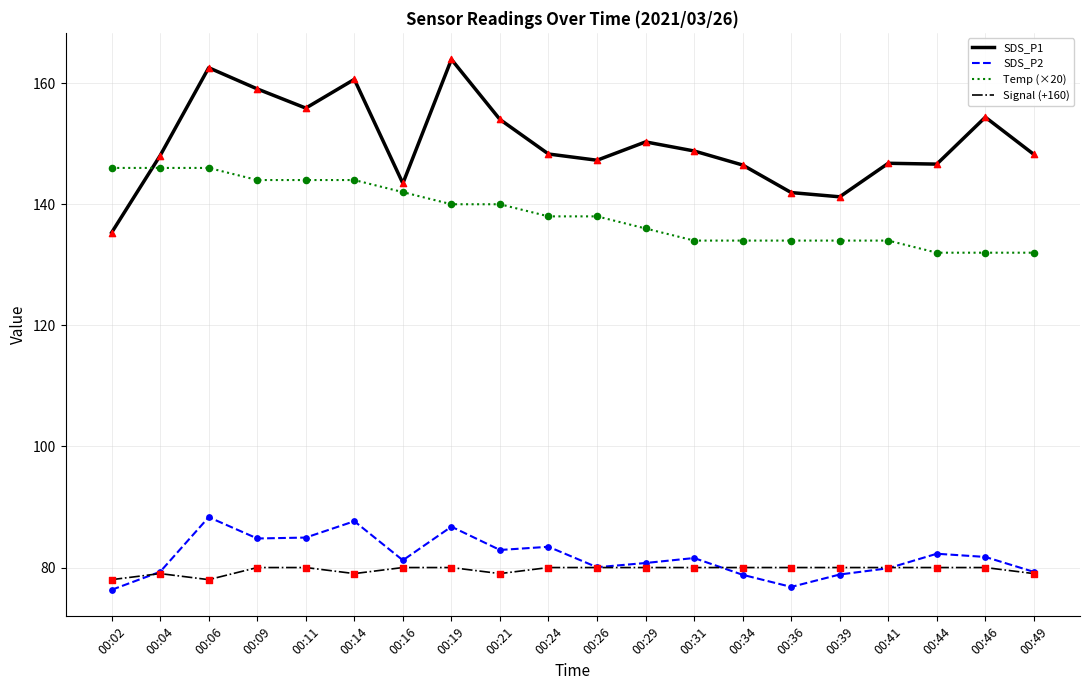

At how many categories does at least one series exceed 125?

20